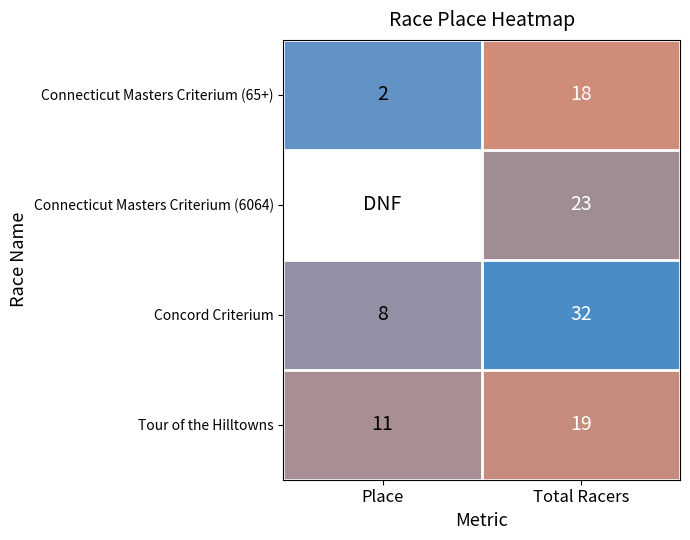

What is the total value across all series at Total Racers?

92